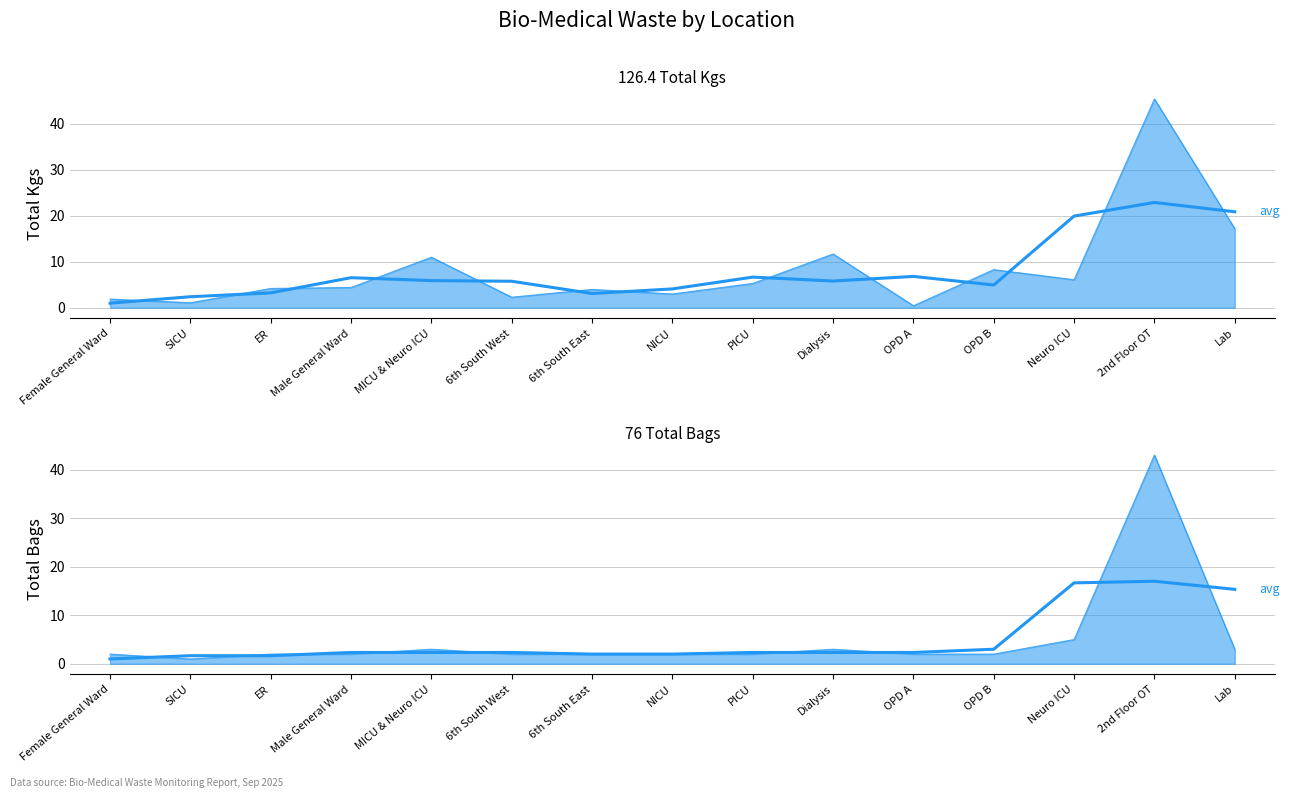

At which label is the value closest to 9?

OPD B